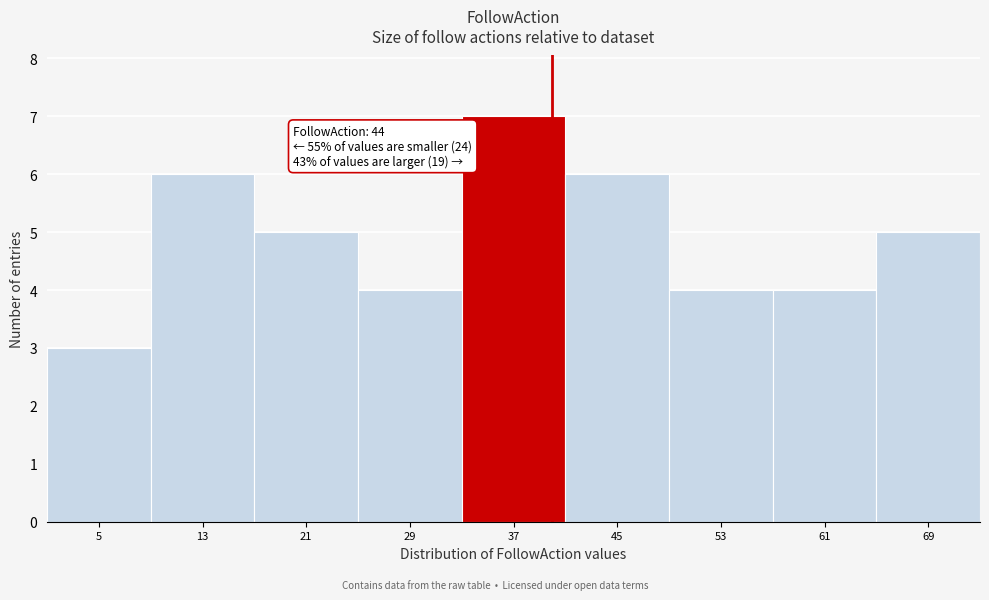

Reading right to left, what are all the values shown in this chart?

5	4	4	6	7	4	5	6	3